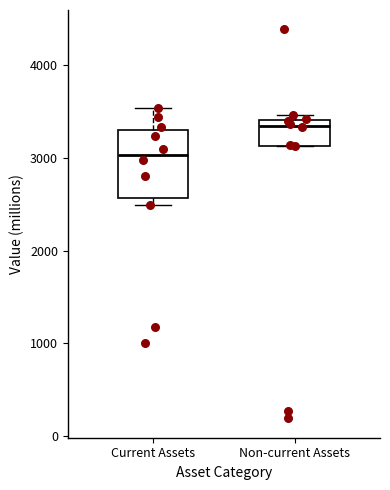

Where is the upper edge of the box for Non-current Assets on the y-axis? The values are not printed on the chart, so give them approximately, as read against the axis.

3400